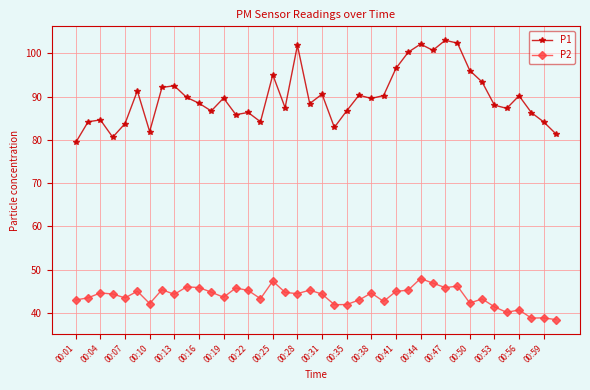

What is the value of the P2 point at the 13th from the left?

43.6